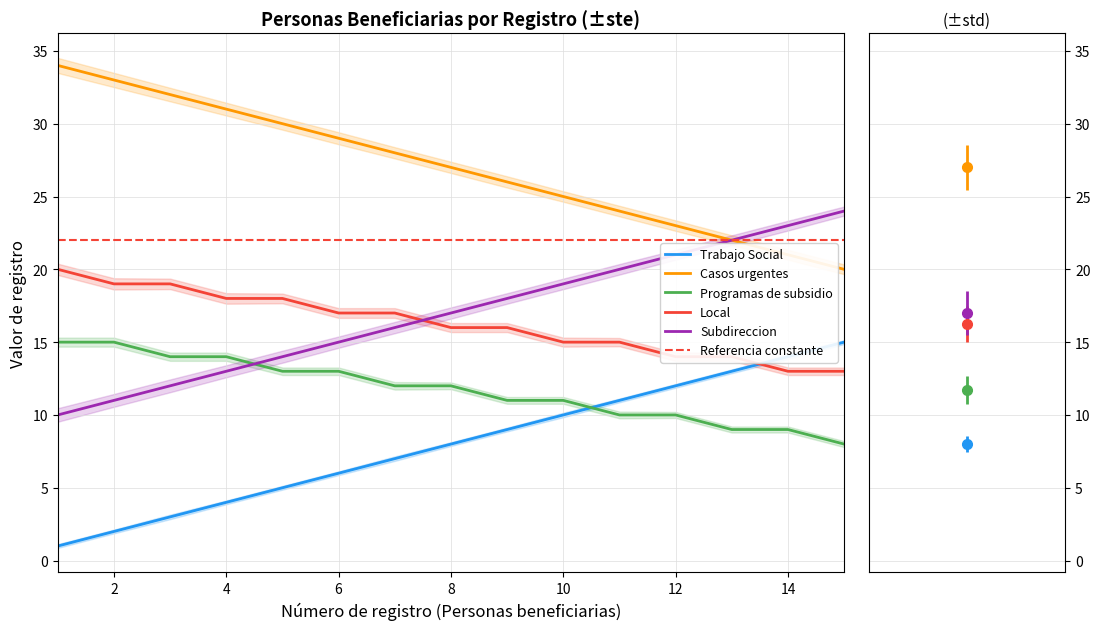

Which series has the largest range (max minus min)?

Trabajo Social